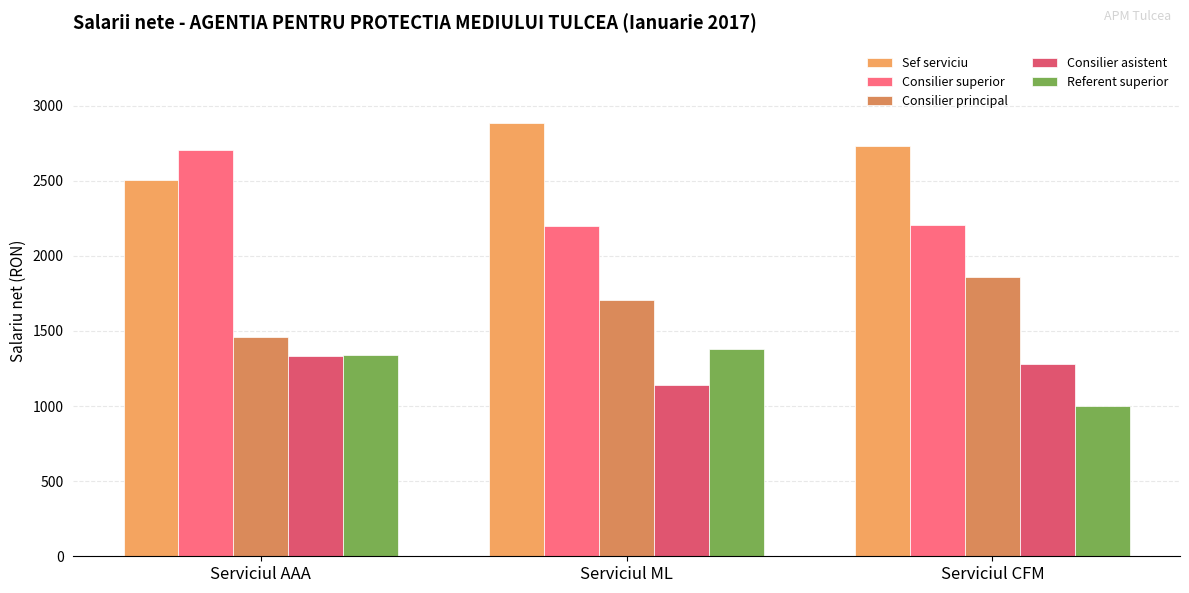

At Serviciul ML, list the series in order from smallest to largest.

Consilier asistent, Referent superior, Consilier principal, Consilier superior, Sef serviciu